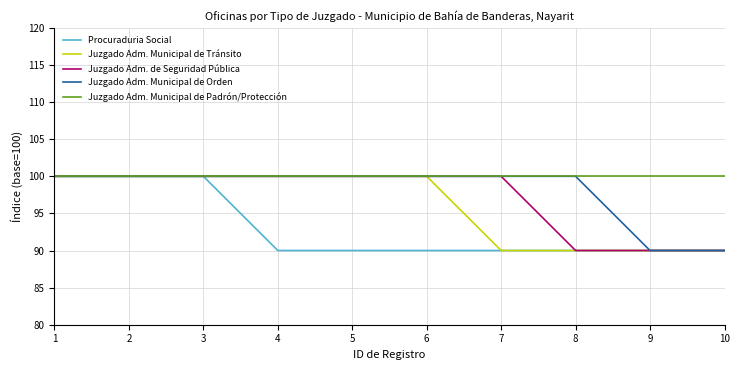

What is the maximum value shown in the chart?

100